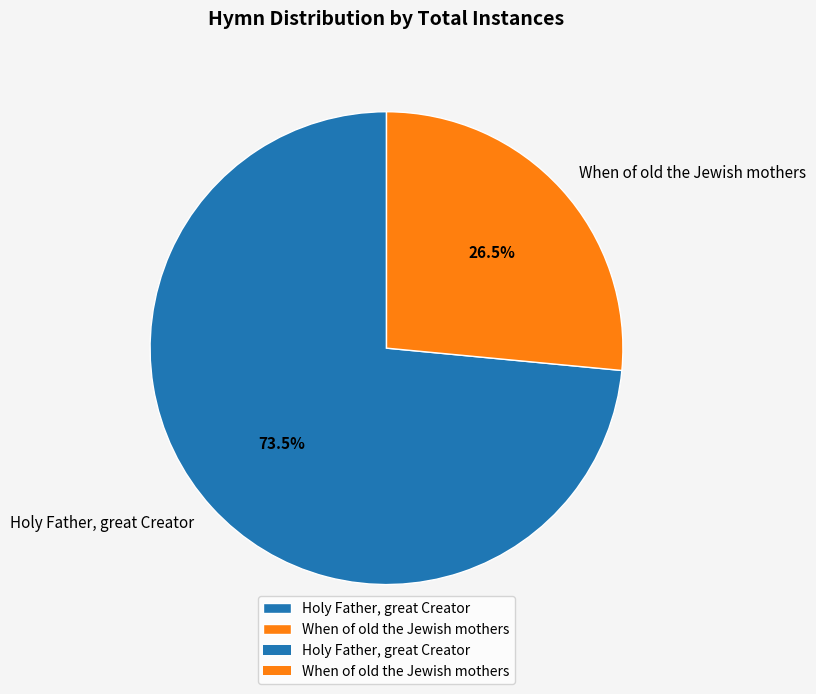

Which category has the biggest portion of the pie?

Holy Father, great Creator